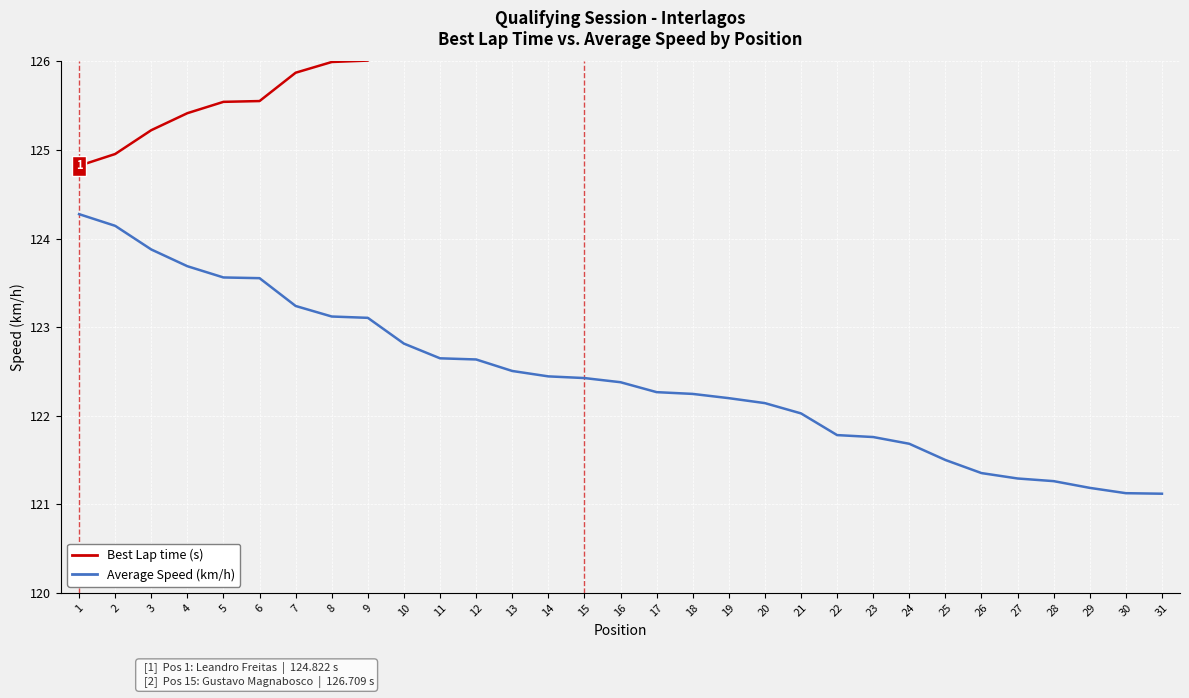

Reading right to left, transcribe all the data shown in this chart.

Best Lap time (s): 31=128.1	30=128.1	29=128.0	28=127.9	27=127.9	26=127.8	25=127.7	24=127.5	23=127.4	22=127.4	21=127.1	20=127.0	19=126.9	18=126.9	17=126.9	16=126.8	15=126.7	14=126.7	13=126.6	12=126.5	11=126.5	10=126.3	9=126.0	8=126.0	7=125.9	6=125.6	5=125.5	4=125.4	3=125.2	2=125.0	1=124.8
Average Speed (km/h): 31=121.1	30=121.1	29=121.2	28=121.3	27=121.3	26=121.4	25=121.5	24=121.7	23=121.8	22=121.8	21=122.0	20=122.1	19=122.2	18=122.2	17=122.3	16=122.4	15=122.4	14=122.4	13=122.5	12=122.6	11=122.6	10=122.8	9=123.1	8=123.1	7=123.2	6=123.6	5=123.6	4=123.7	3=123.9	2=124.1	1=124.3